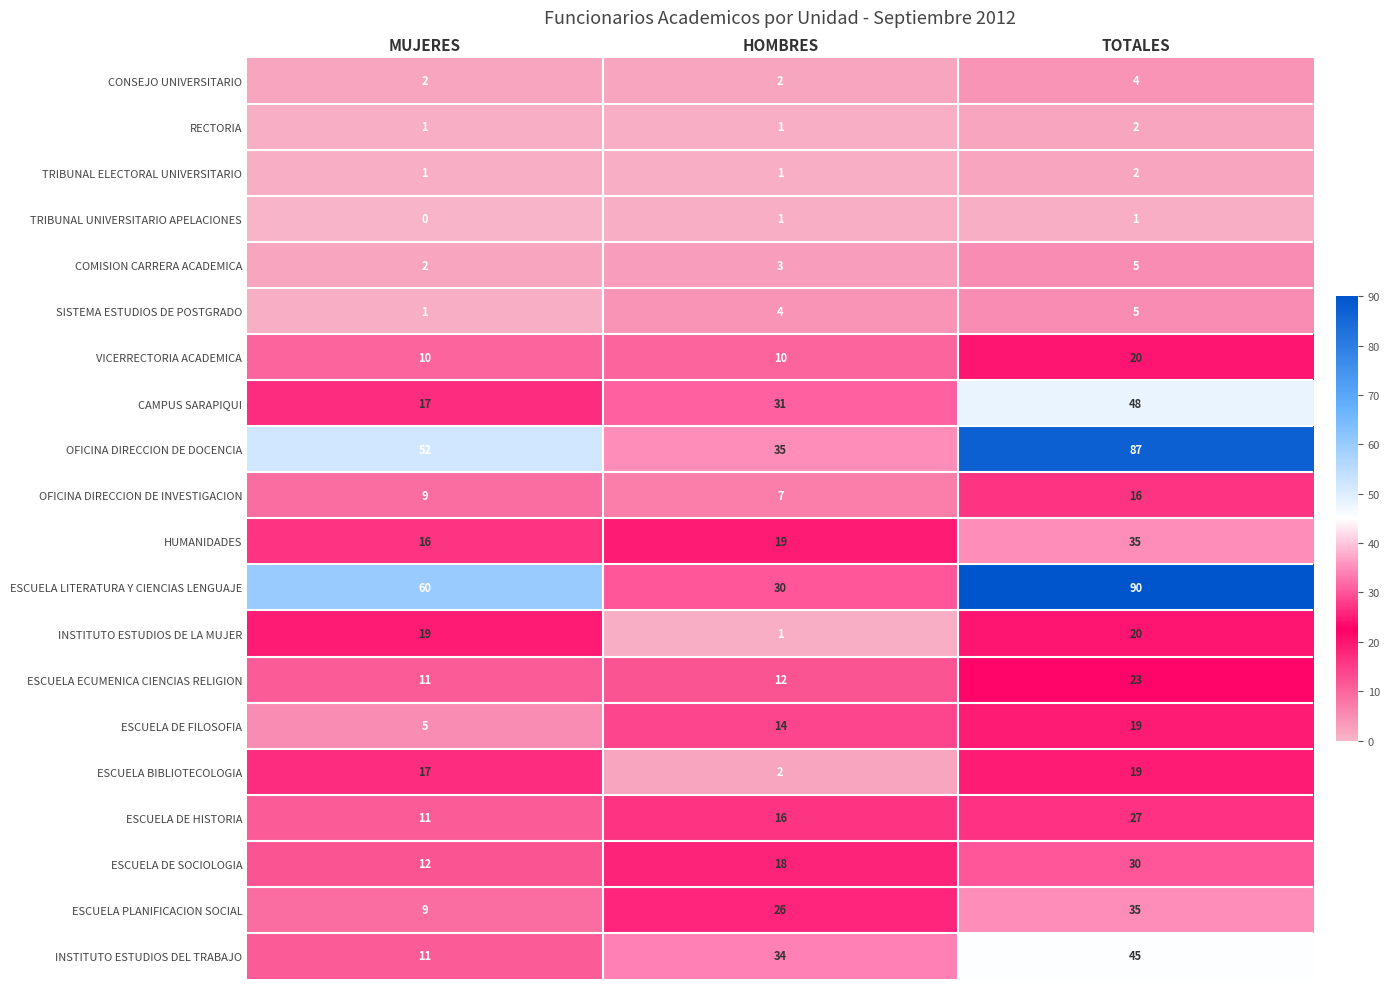

Count the number of categories in the chart.

3